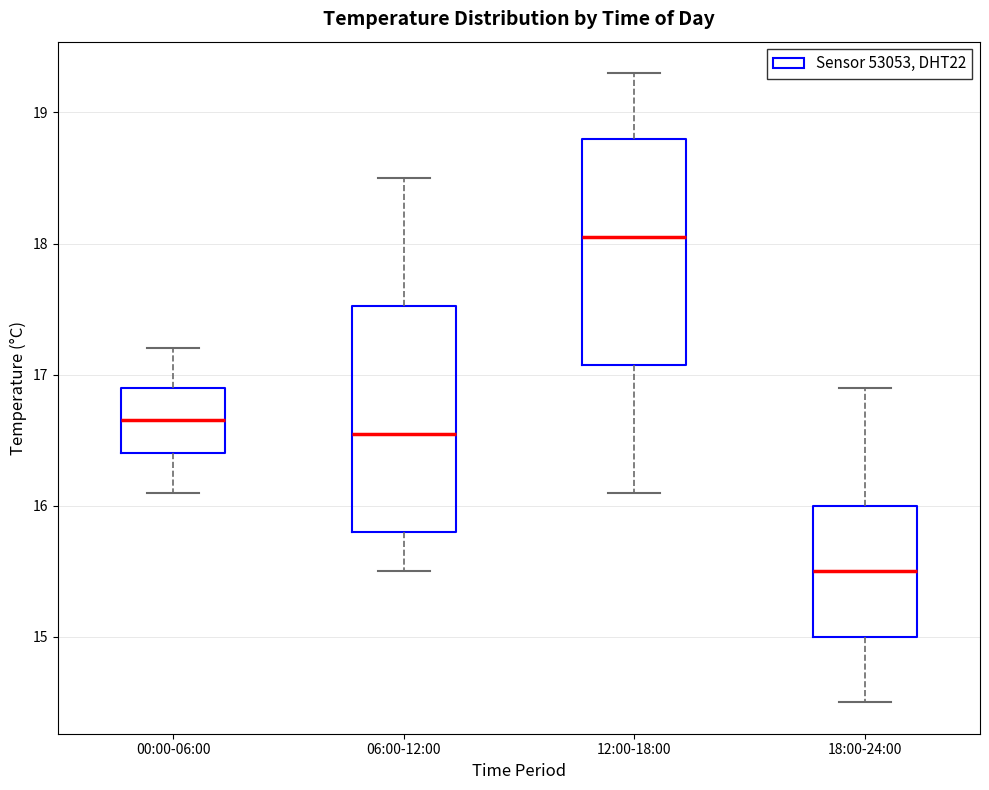

Reading left to right, read every box against the y-axis: the position of its median line, the range the box covers, and the ends of its whiskers. The values are not printed on the chart, so give them approximately, as read against the axis.

00:00-06:00: median 16.7, box 16.4 to 16.9, whiskers 16.1 to 17.2
06:00-12:00: median 16.6, box 15.8 to 17.5, whiskers 15.5 to 18.5
12:00-18:00: median 18.1, box 17.1 to 18.8, whiskers 16.1 to 19.3
18:00-24:00: median 15.5, box 15.0 to 16.0, whiskers 14.5 to 16.9